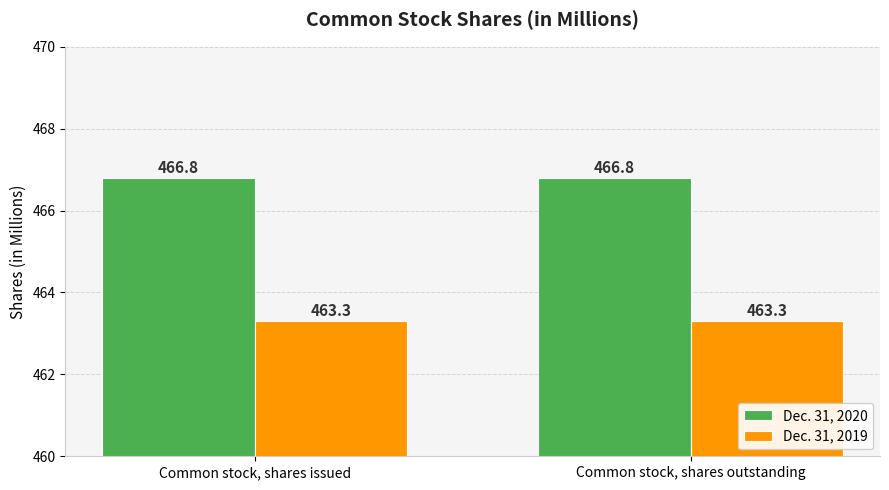

What is the sum of all Dec. 31, 2019 values?

926.6